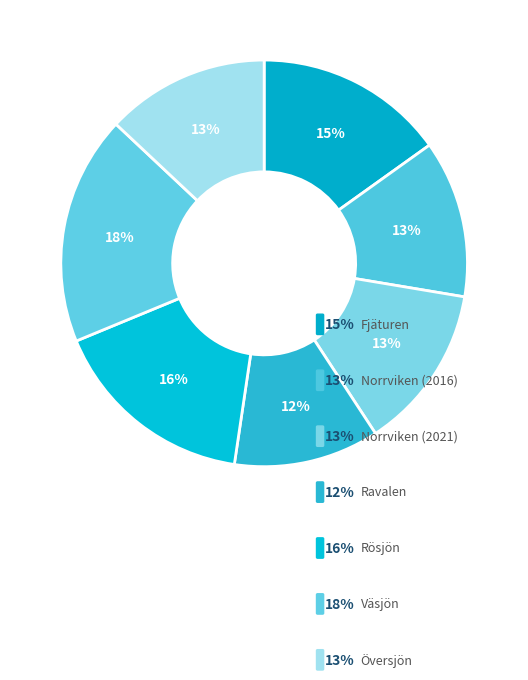

Which category has the smallest portion of the pie?

Ravalen